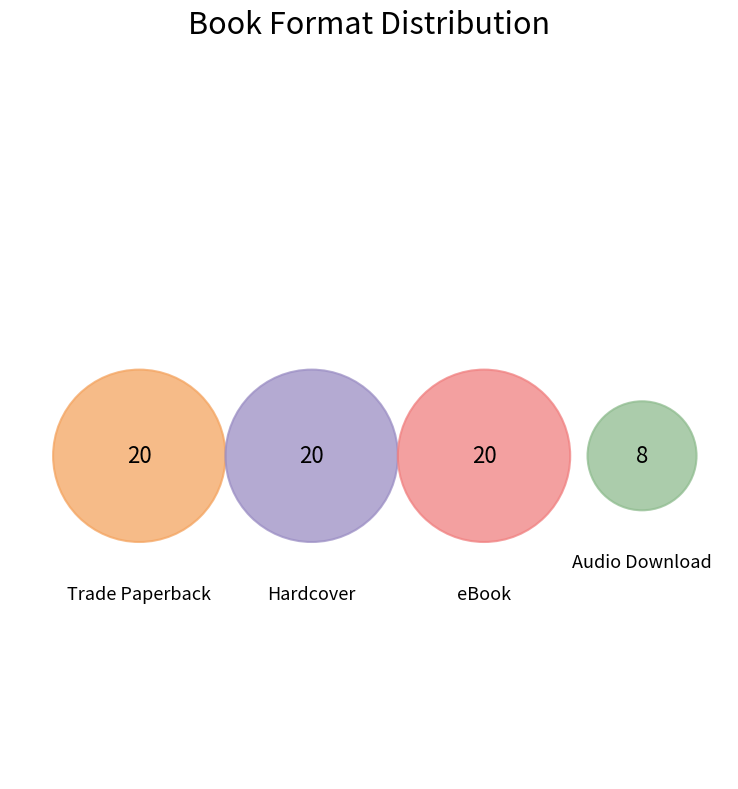

Combined, what portion of the pie is eBook and Trade Paperback?

58.8%